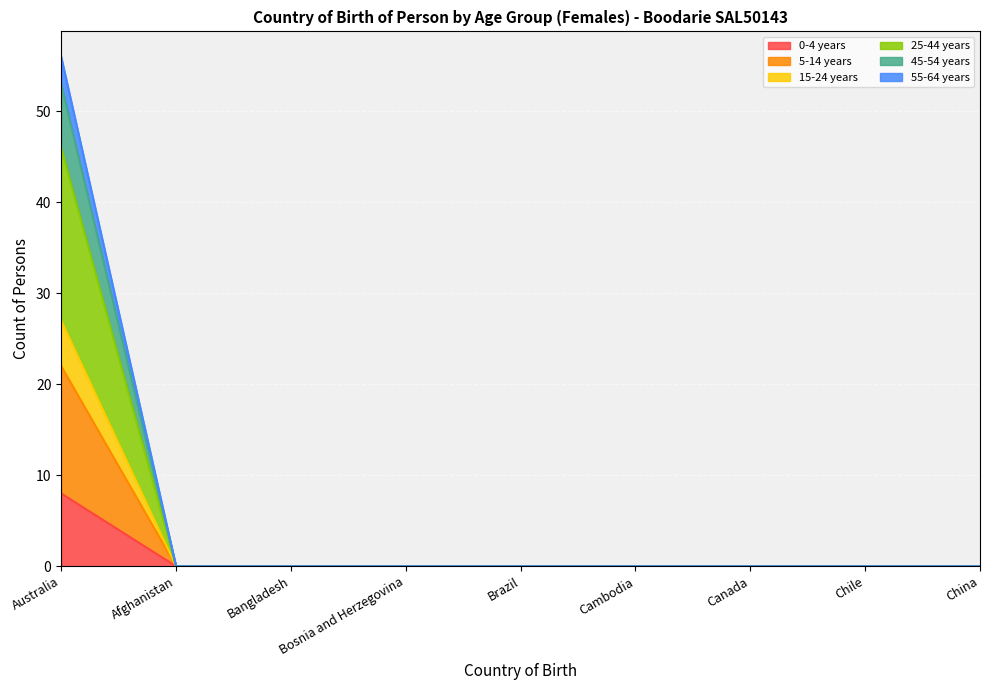

At which category is the sum across all series the highest?

Australia